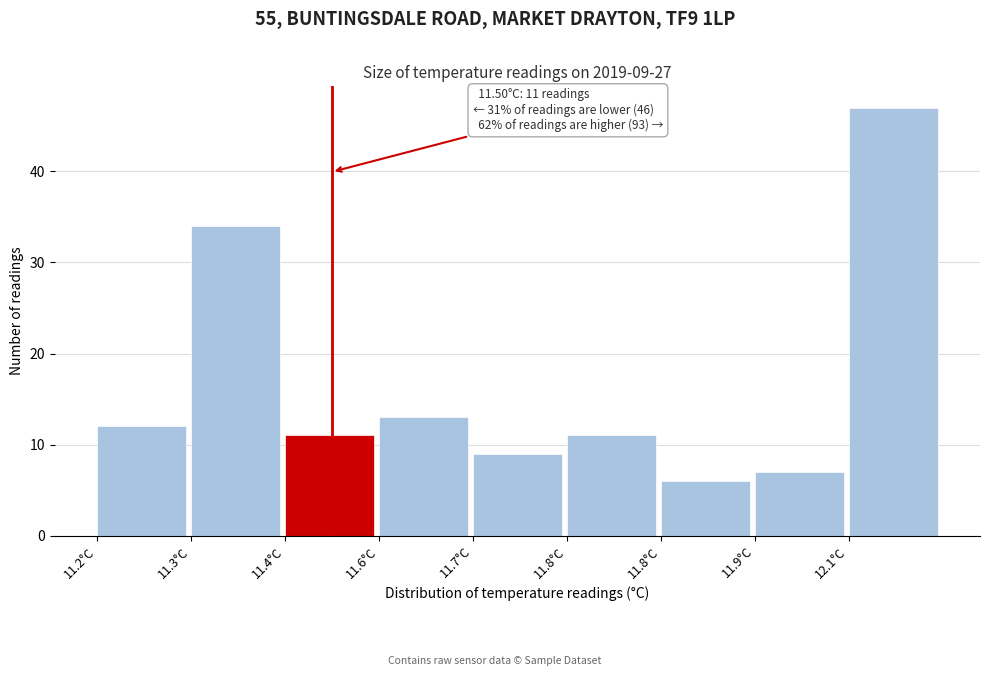

Does the chart contain any negative values?

No